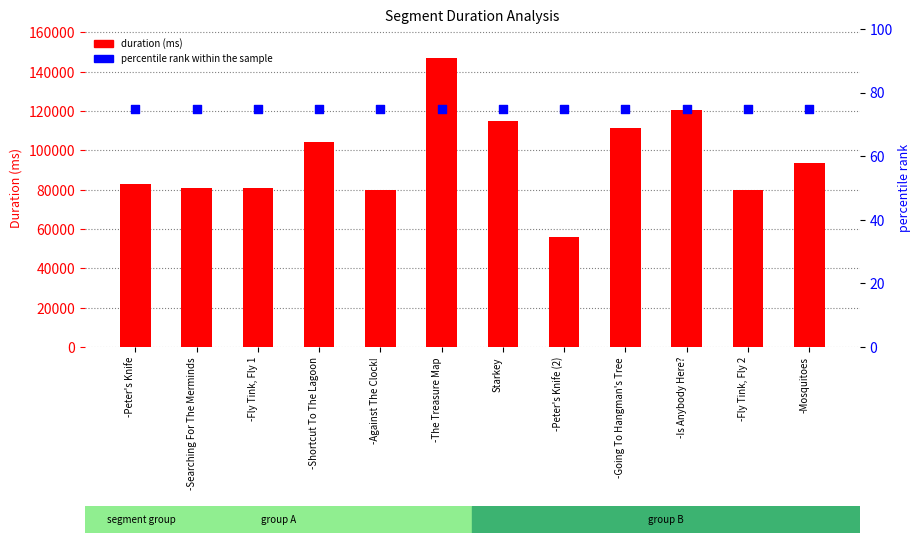

At how many categories does at least one series exceed 125809?

1